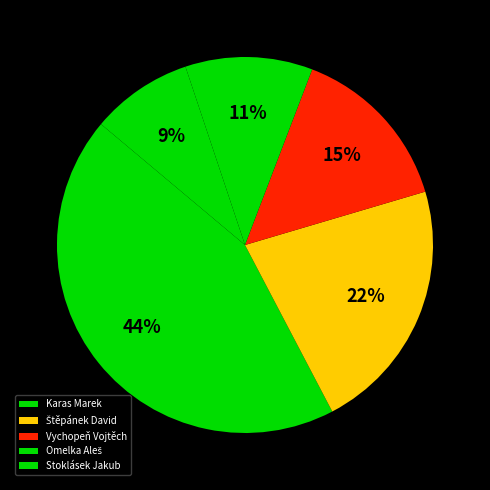

How many segments does this pie chart have?

5